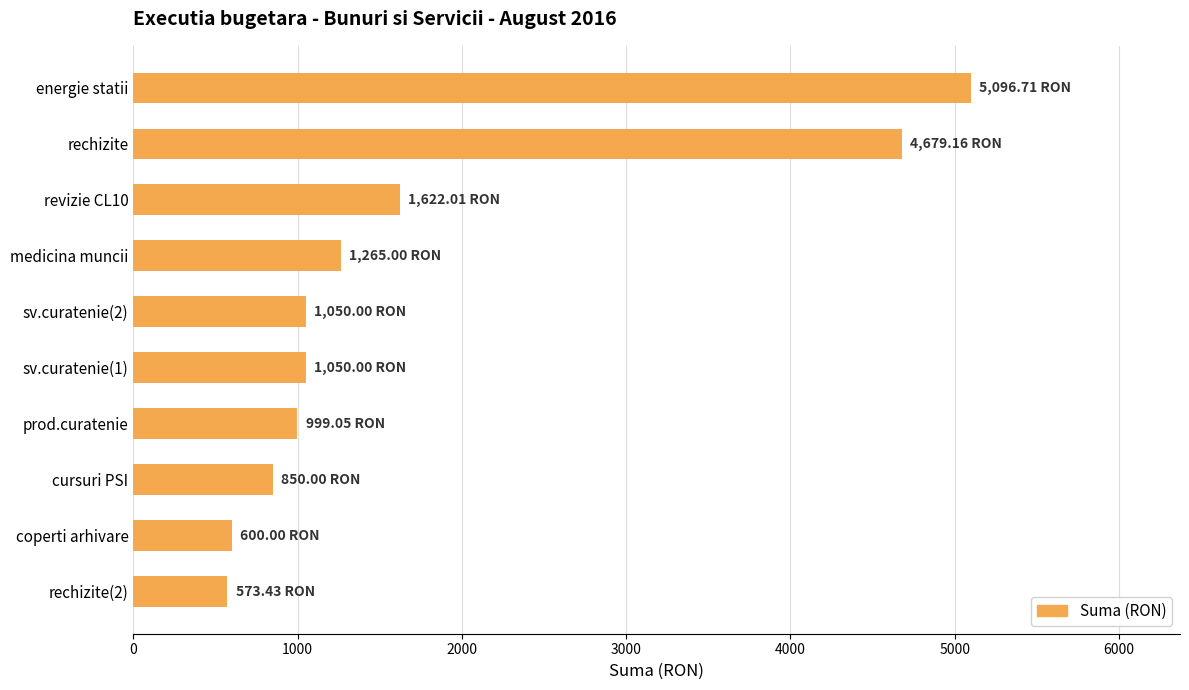

Which has a higher value, coperti arhivare or medicina muncii?

medicina muncii